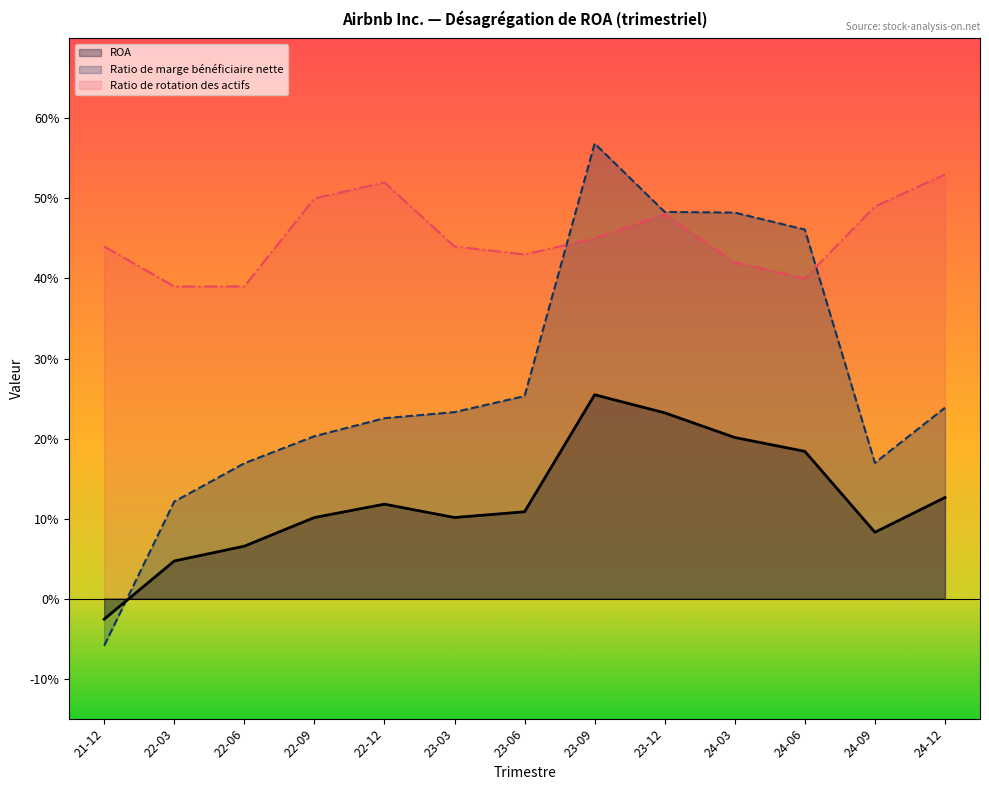

How many data points in Ratio de marge bénéficiaire nette are above 0?

12